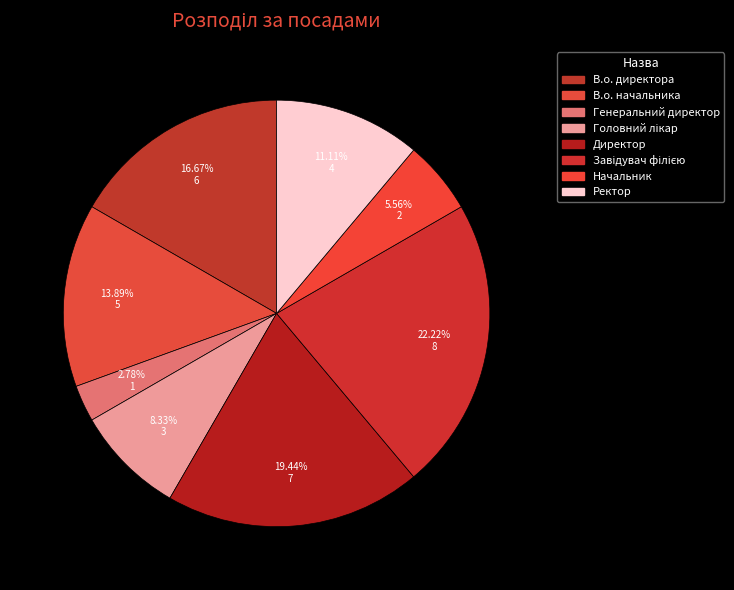

How many slices are in this pie chart?

8